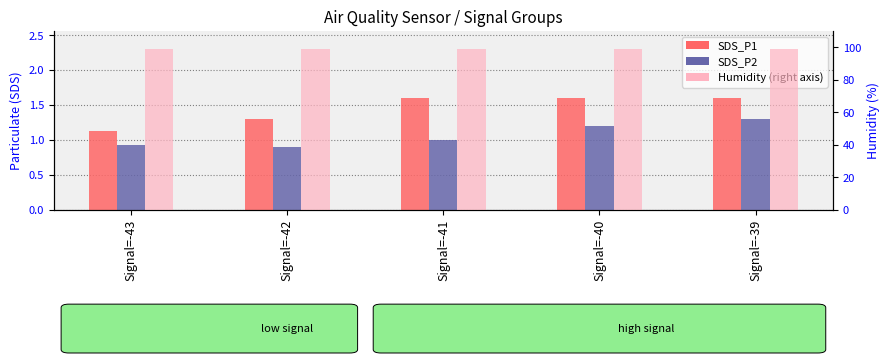

Between Signal=-43 and Signal=-40, which is larger?

Signal=-40